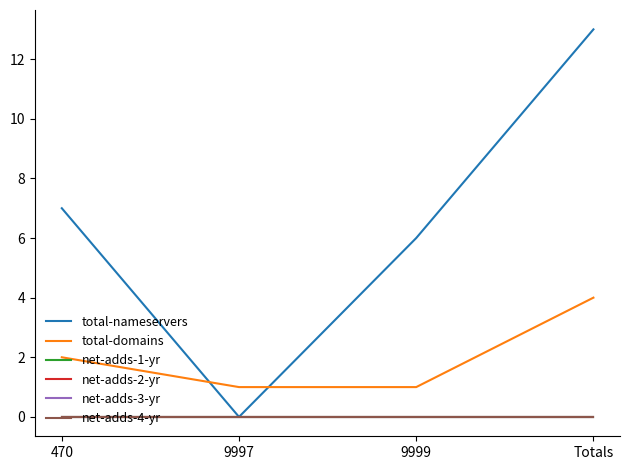

List the series in order of their peak value, highest first.

total-nameservers, total-domains, net-adds-1-yr, net-adds-2-yr, net-adds-3-yr, net-adds-4-yr